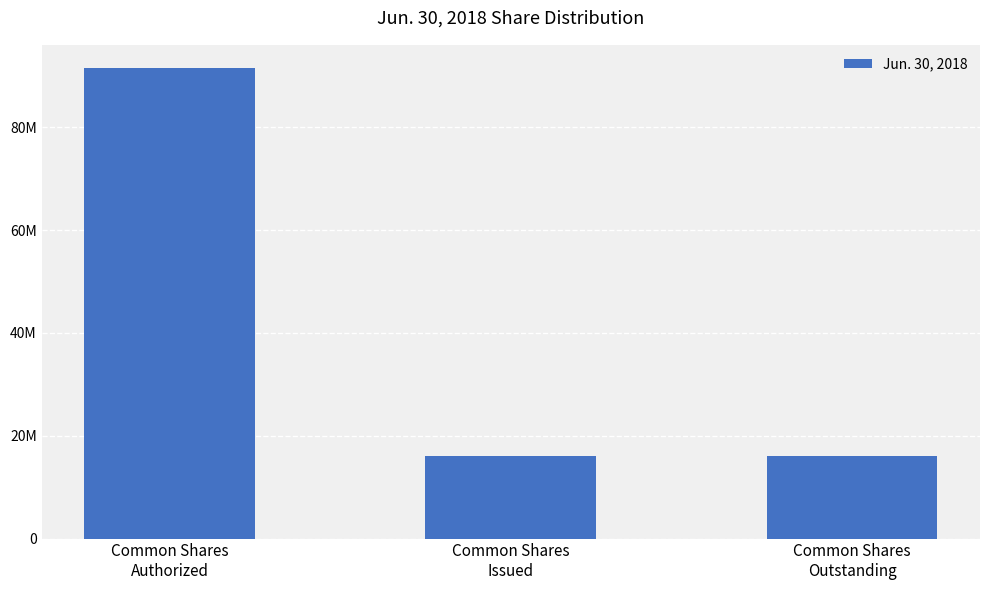

True or false: the data shows 26274044 at Common Shares
Outstanding.

False